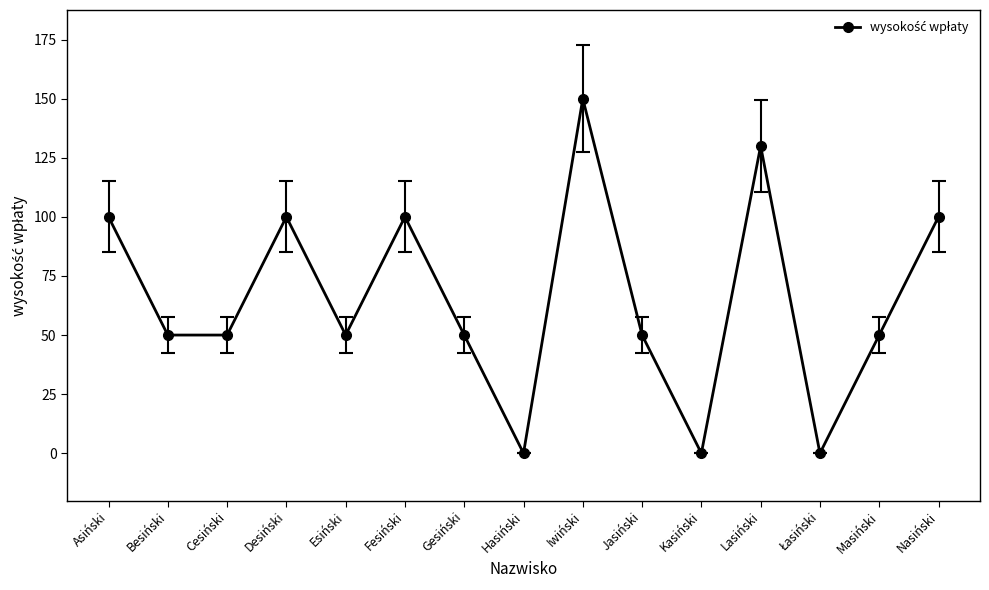

What is the approximate value at Gesiński?

50